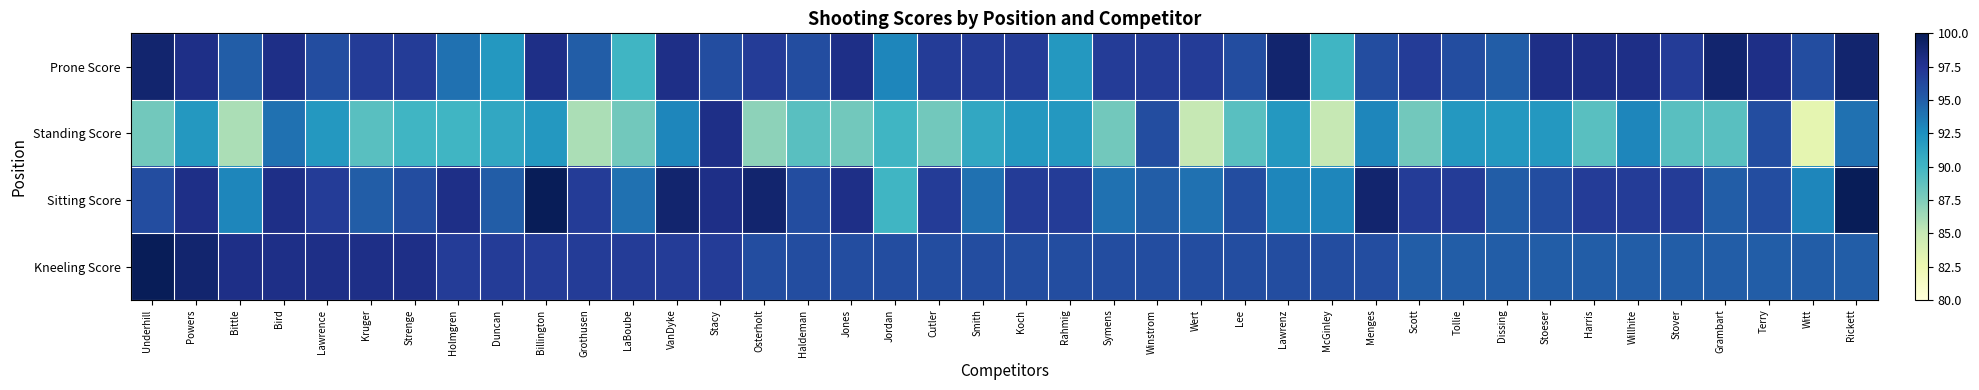

Which series has the widest spread of values?

Standing Score